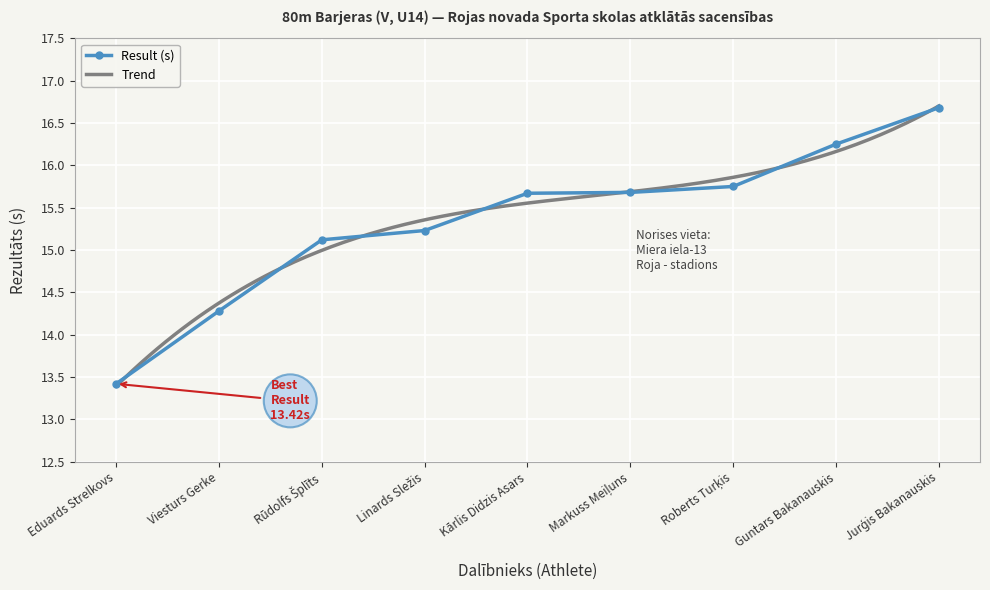

Rank the categories by value from highest to lowest.

Jurģis Bakanauskis, Guntars Bakanauskis, Roberts Turķis, Markuss Meiļuns, Kārlis Didzis Asars, Linards Sležis, Rūdolfs Šplīts, Viesturs Gerke, Eduards Strelkovs